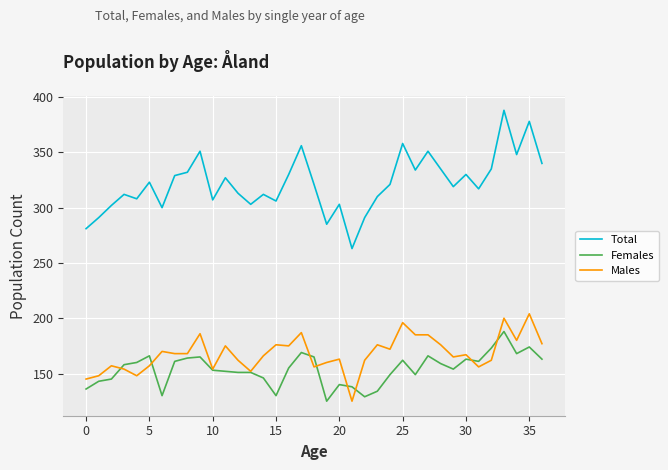

True or false: Total and Females cross at least once.

False